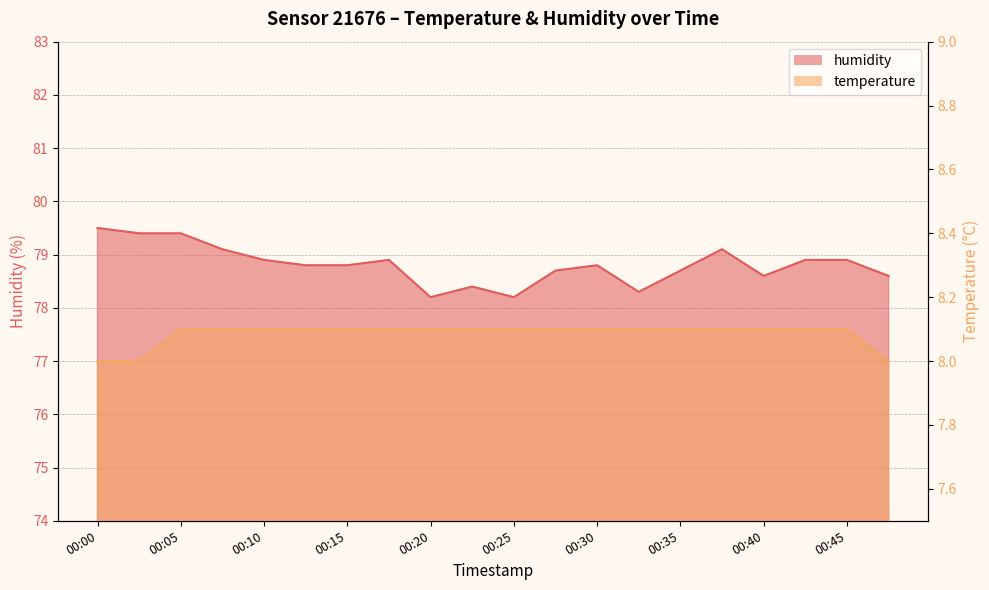

How many lines are shown in the chart?

2